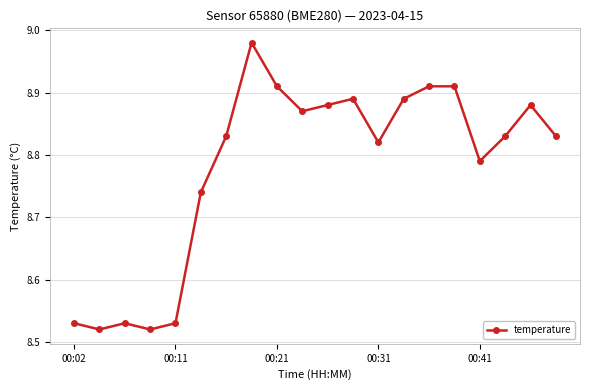

What is the difference between the maximum and minimum values?

0.5